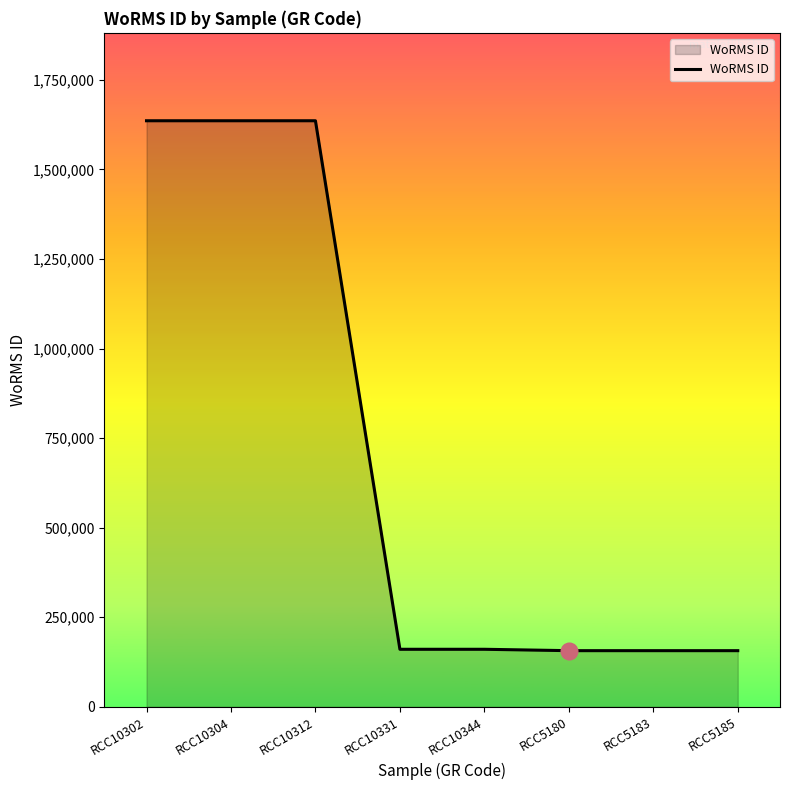

The chart shows a value of 156692 at RCC5185. True or false?

True